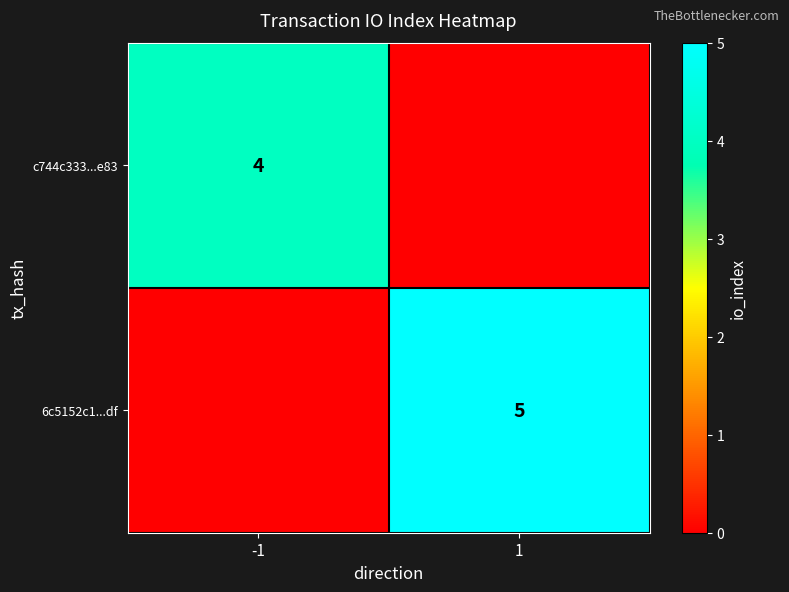

Is it true that 6c5152c1...df equals 5 at 1?

True